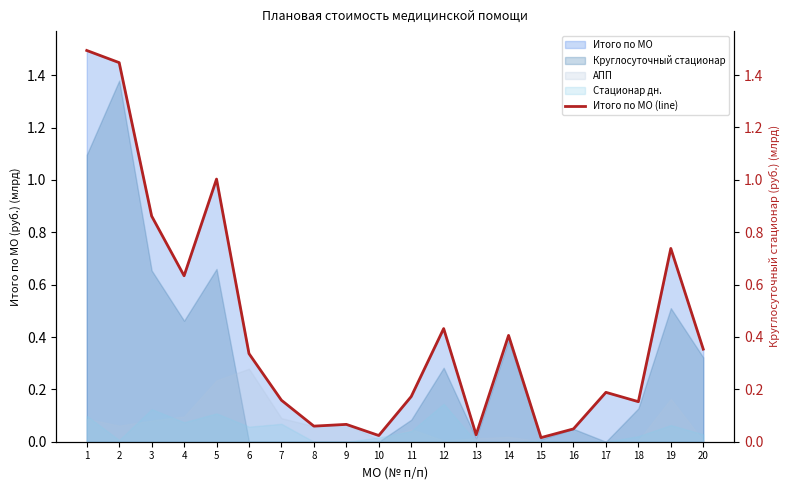

Does the chart have visible grid lines?

No